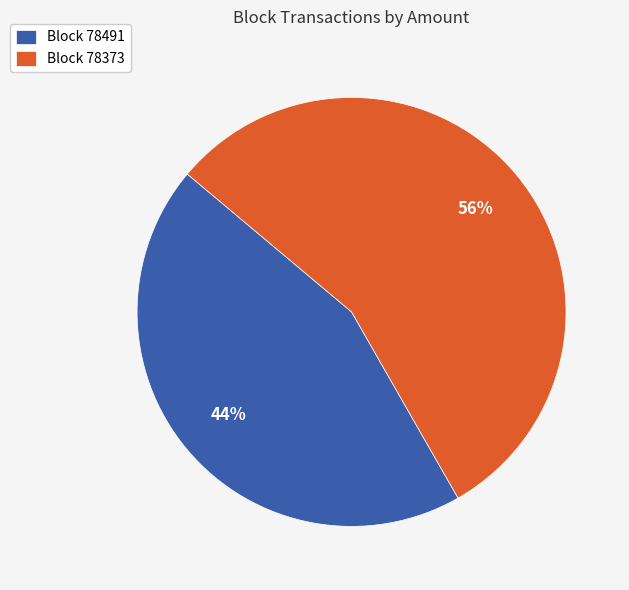

What is the ratio of the value at Block 78491 to the value at Block 78373?

0.8